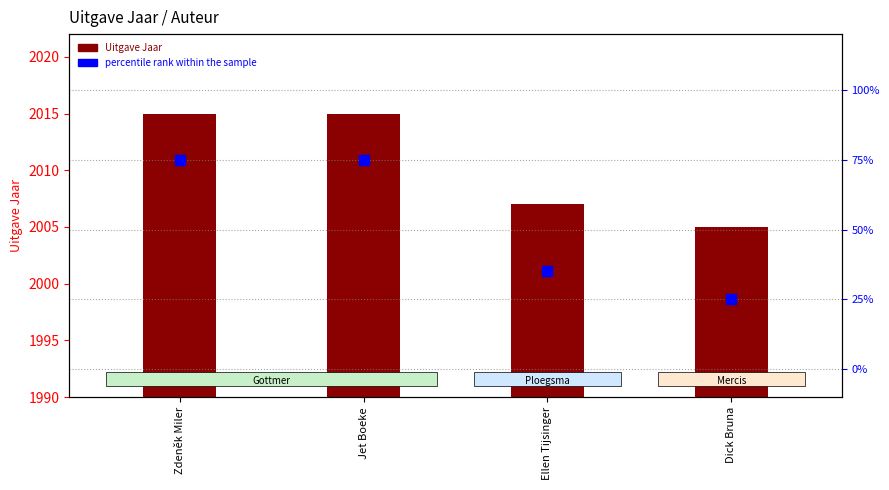

Is the value of percentile rank within the sample at Zdeněk Miler greater than the value of Uitgave Jaar at Jet Boeke?

No